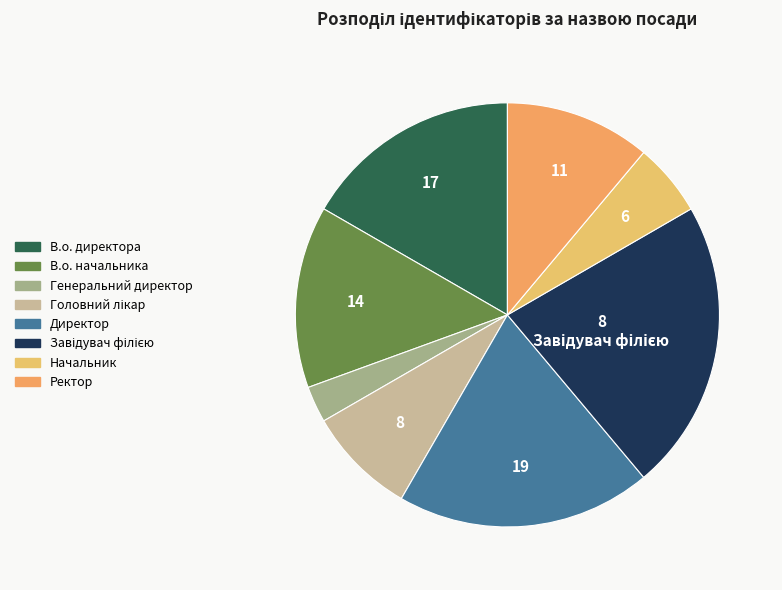

Count the number of slices in the pie.

8